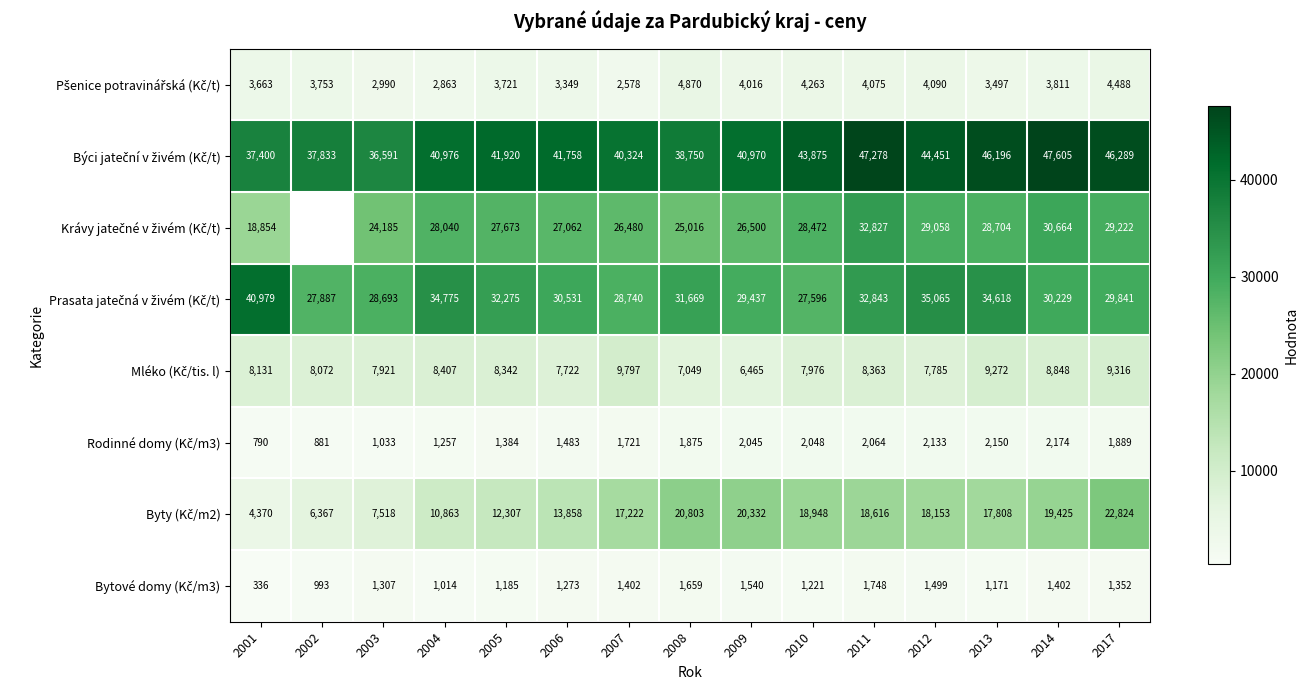

What is the total value across all series at 2001?

114523